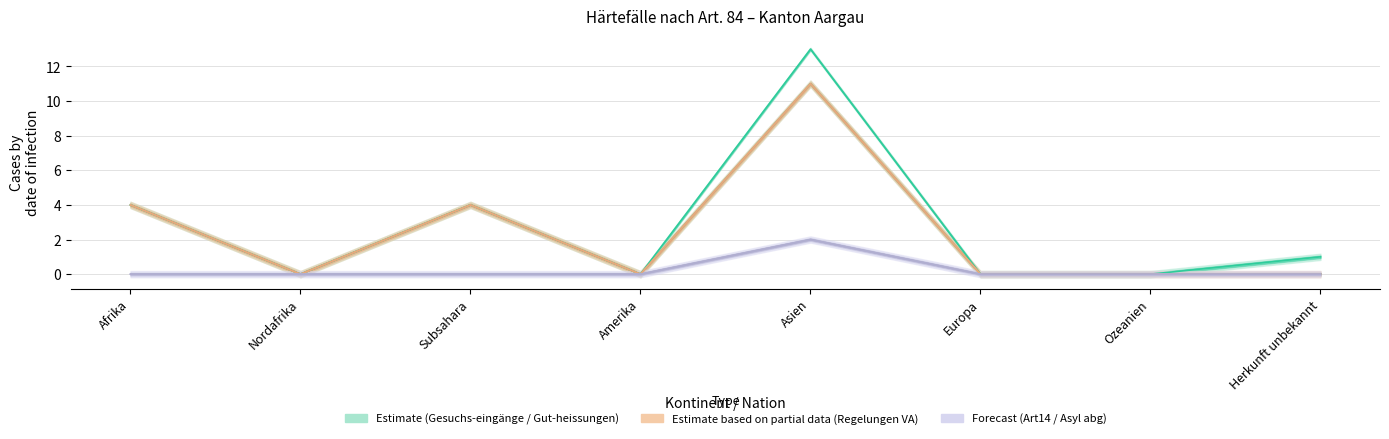

Where is the first local minimum for Gesuchs-eingänge (col_1)?

Nordafrika